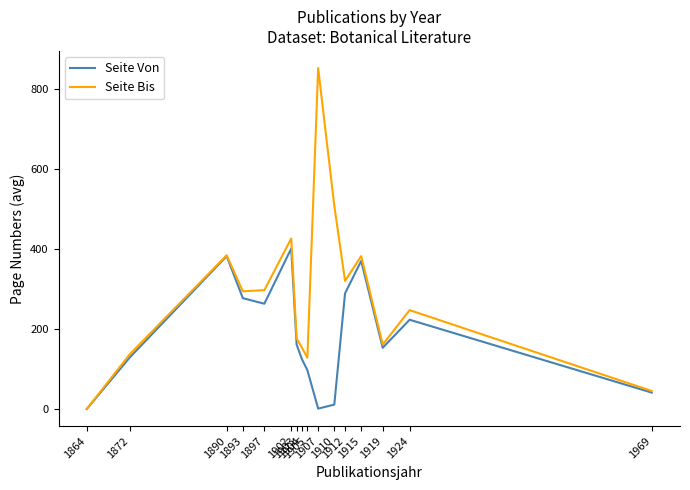

Is the value of Seite Bis at 1919 greater than the value of Seite Von at 1893?

No